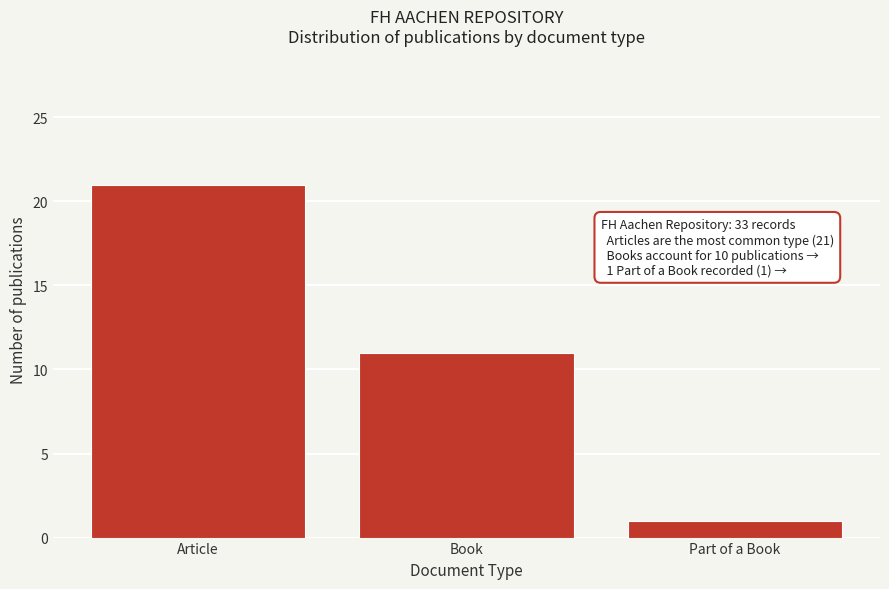

Reading left to right, transcribe all the data shown in this chart.

21	11	1